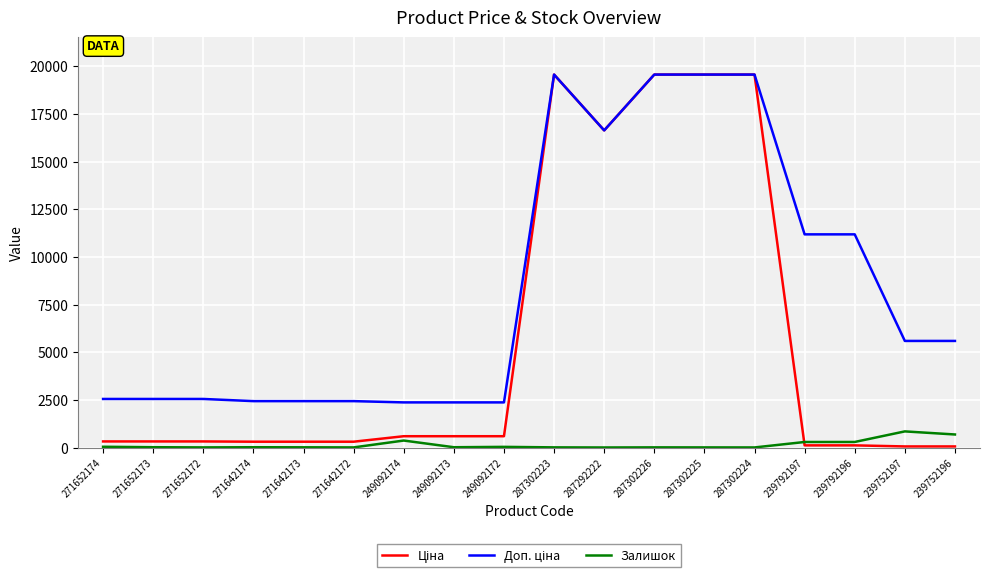

The Залишок series shows 845.0 at 239752197. True or false?

True